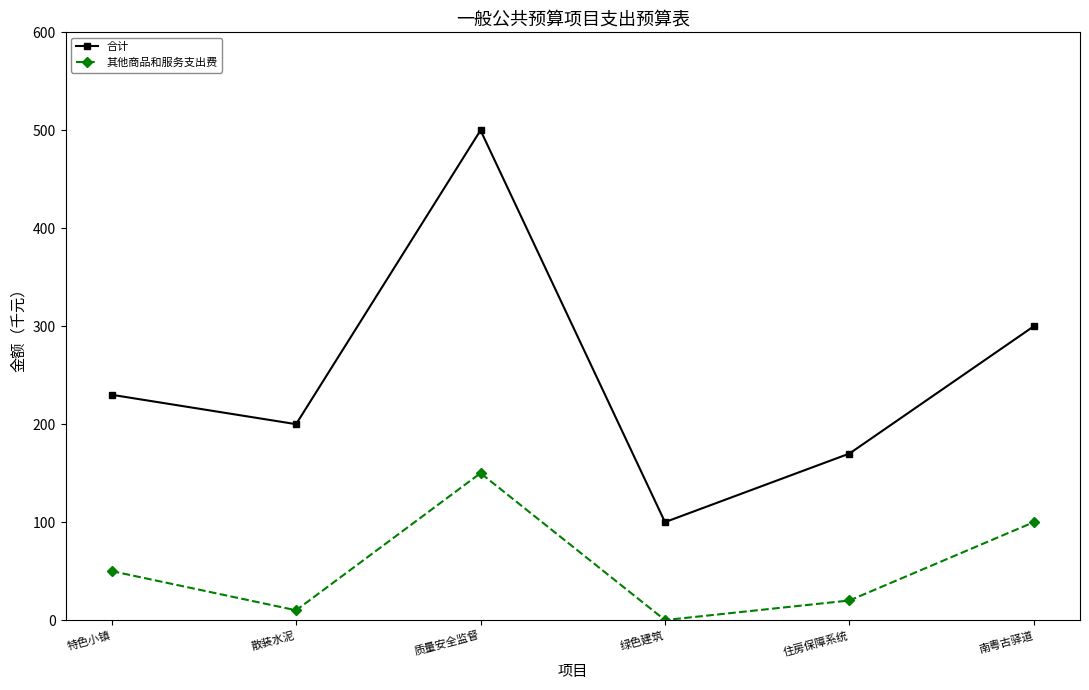

What is the sum of all 其他商品和服务支出费 values?

330